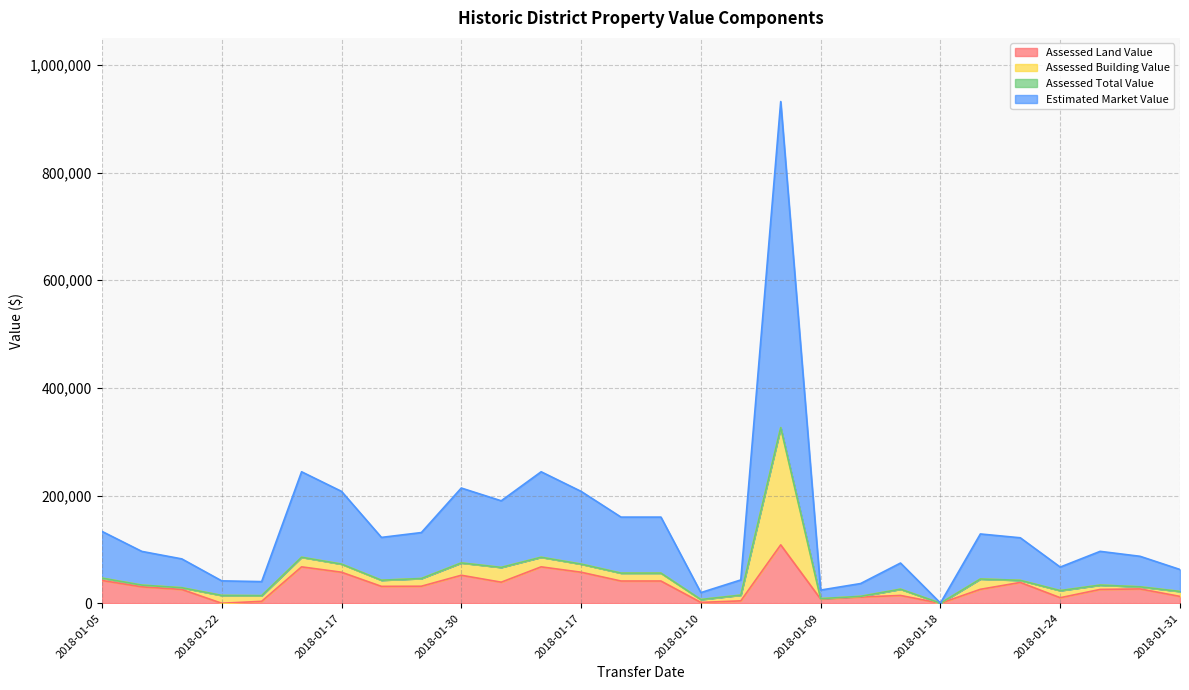

True or false: Estimated Market Value and Assessed Total Value intersect in this chart.

False